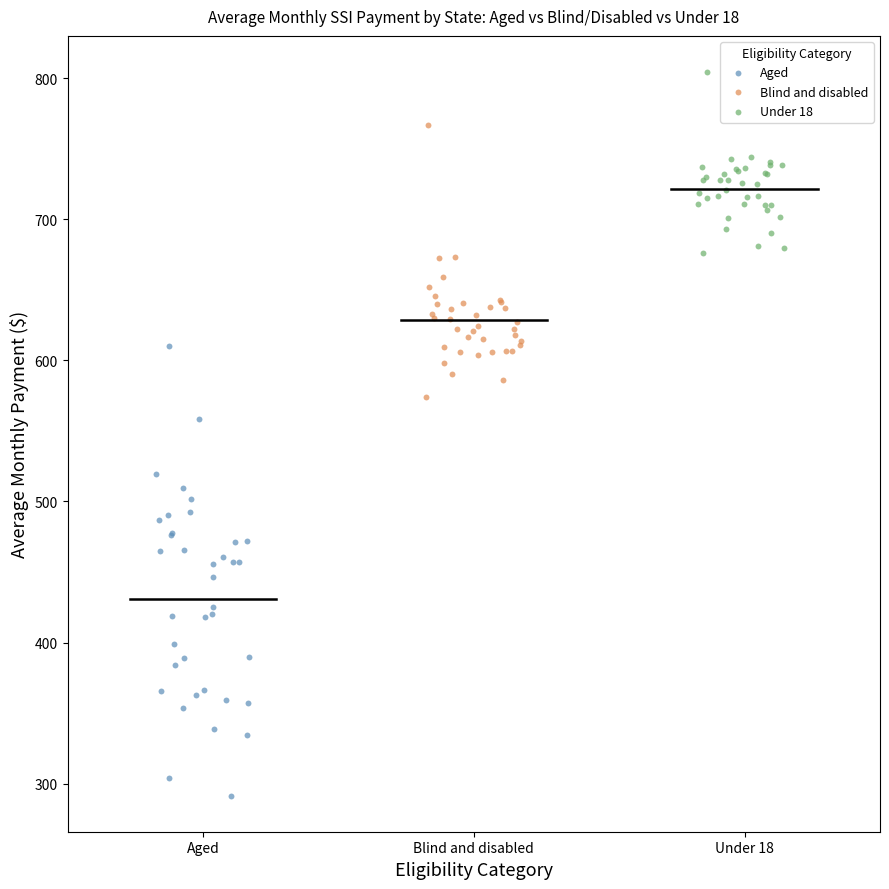

Which series contains the highest Y value?

Under 18